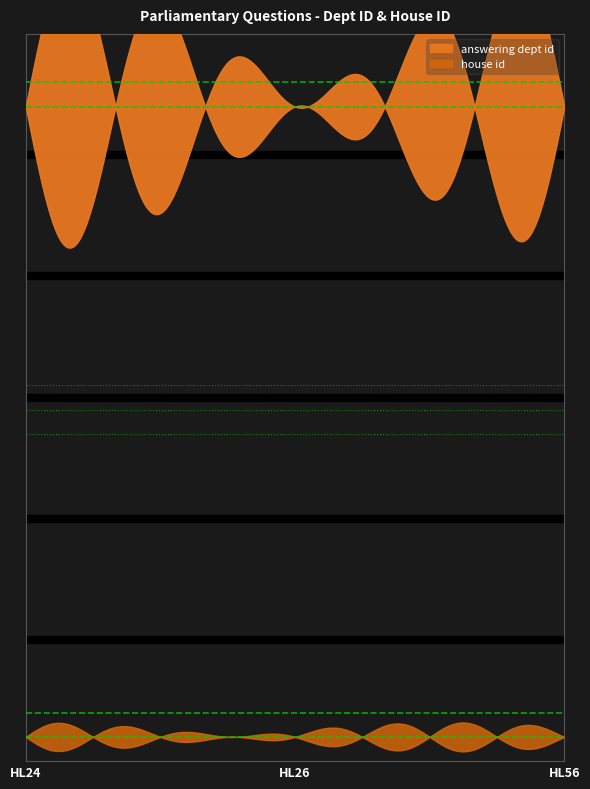

What is the value of the house id point at the 2nd from the left?

2